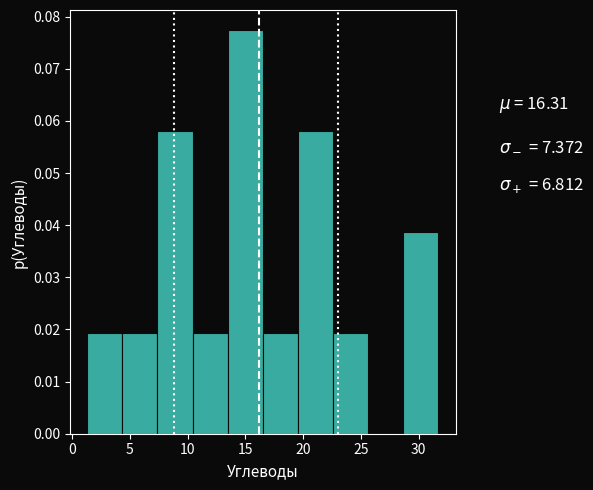

Reading left to right, transcribe this chart: for each bar, give the range it covers on the x-axis and its height. Neither the bar edges nor the heights are printed on the chart, so give them approximately, as read against the axes.

1.5 to 4.5: 0.019
4.5 to 7.5: 0.019
7.5 to 10.5: 0.058
10.5 to 13.5: 0.019
13.5 to 16.5: 0.077
16.5 to 19.5: 0.019
19.5 to 22.5: 0.058
22.5 to 25.5: 0.019
25.5 to 28.5: 0
28.5 to 31.5: 0.039